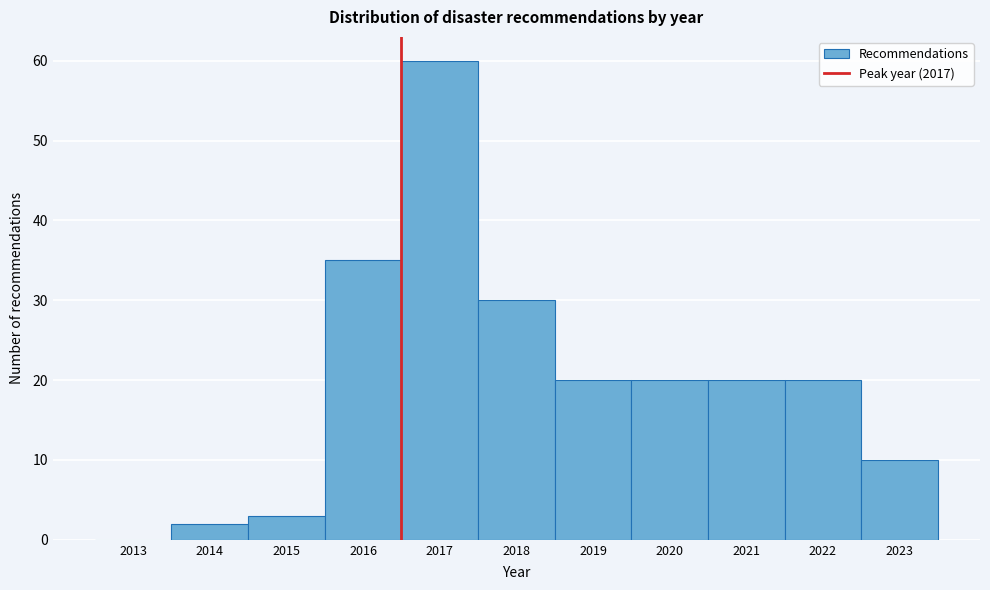

Reading left to right, transcribe all the data shown in this chart.

2013=0	2014=2	2015=3	2016=35	2017=60	2018=30	2019=20	2020=20	2021=20	2022=20	2023=10